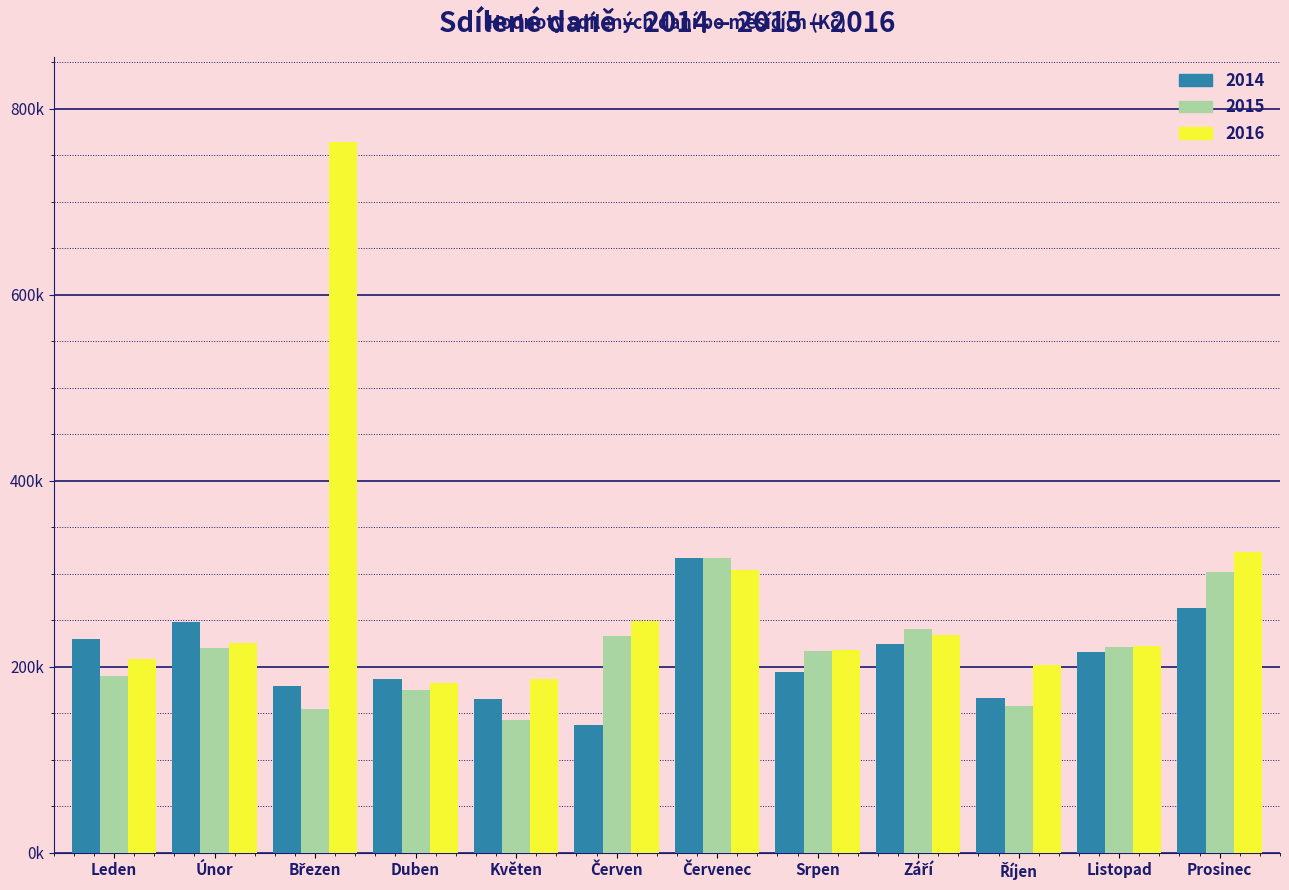

Are the bars grouped side by side (vs. stacked)?

Yes